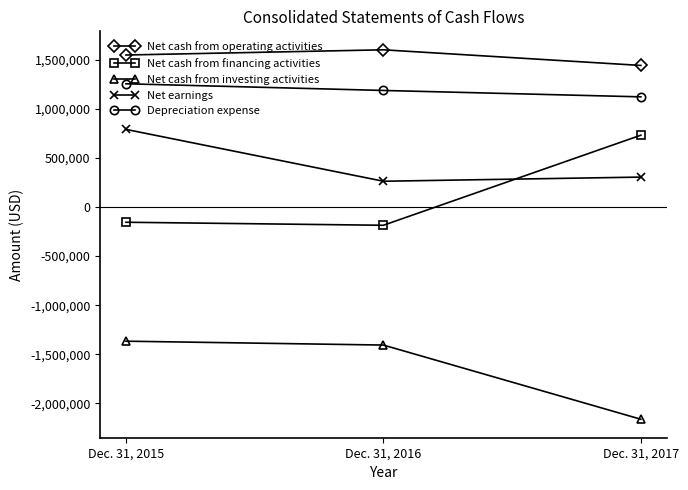

What is the spread (max minus min) of values at Dec. 31, 2017?

3603143